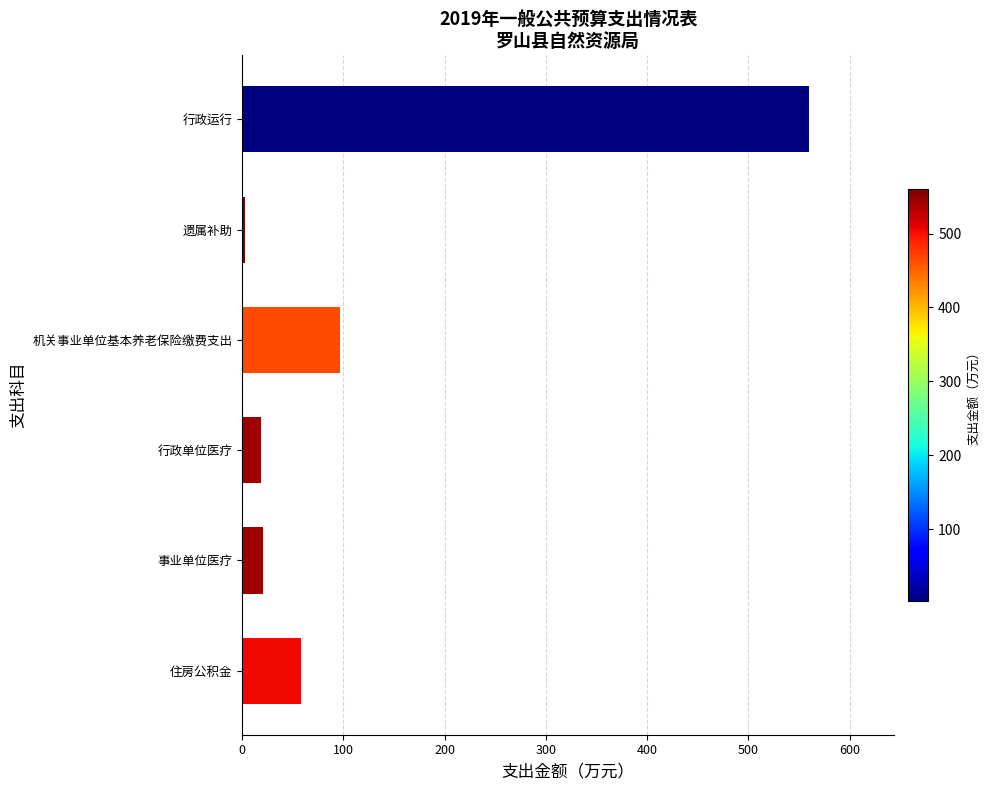

The value at 住房公积金 is 33.5. True or false?

False